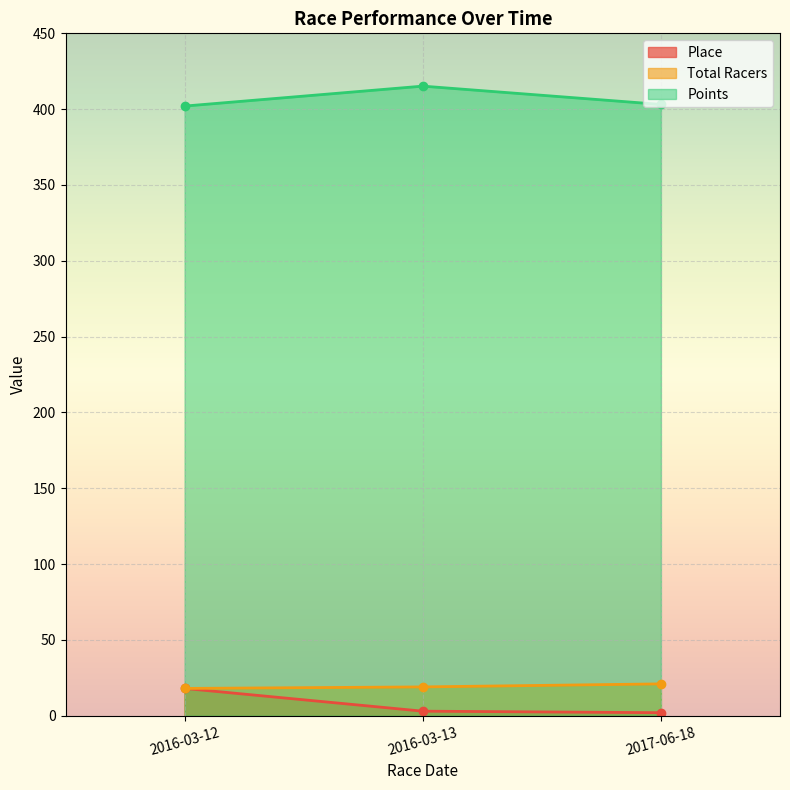

What is the label of the 2nd point from the right?

2016-03-13